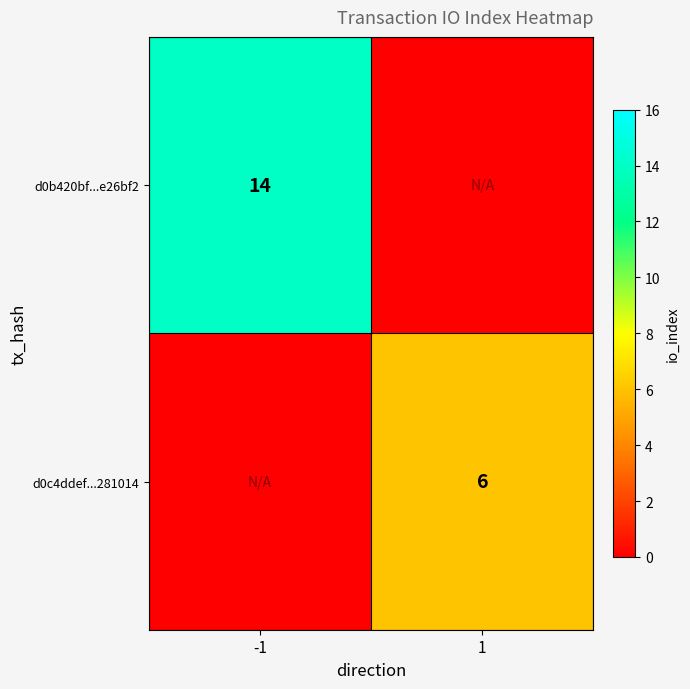

The value of d0b420bf...e26bf2 at -1 is 14. True or false?

True